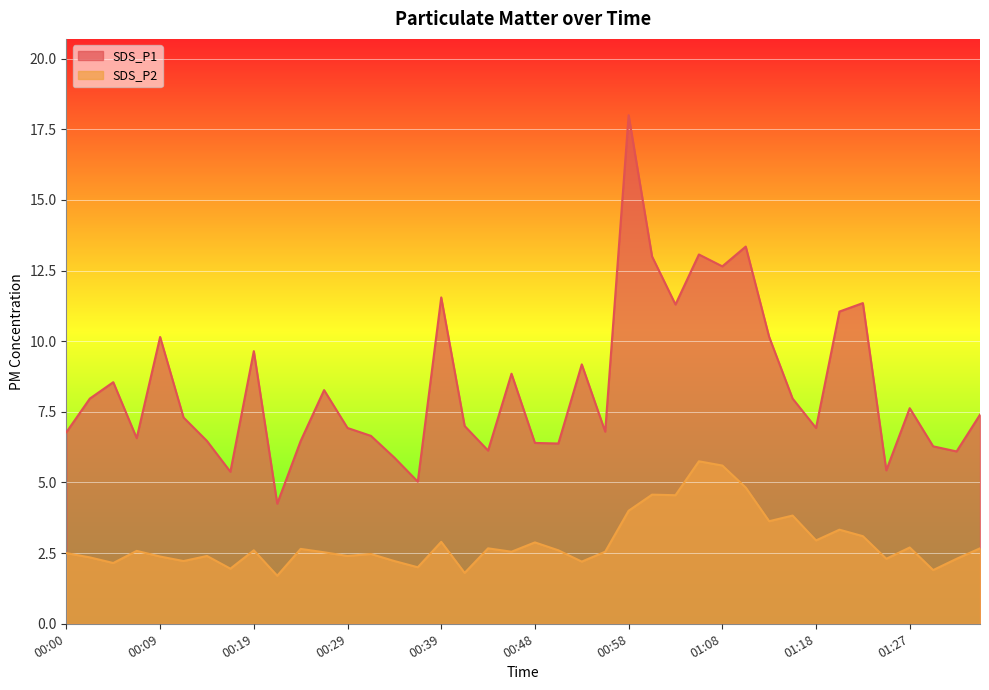

True or false: SDS_P2 and SDS_P1 cross at least once.

False